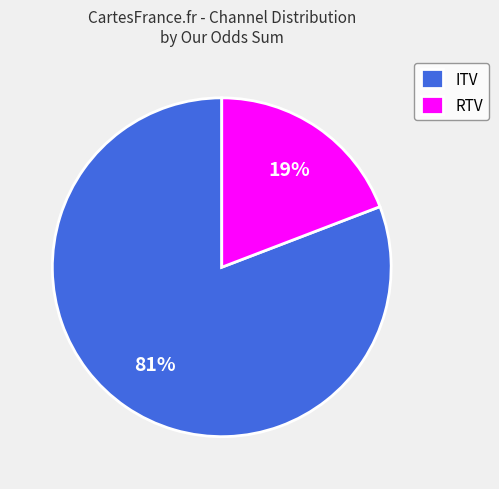

Does RTV represent more than half of the total?

No